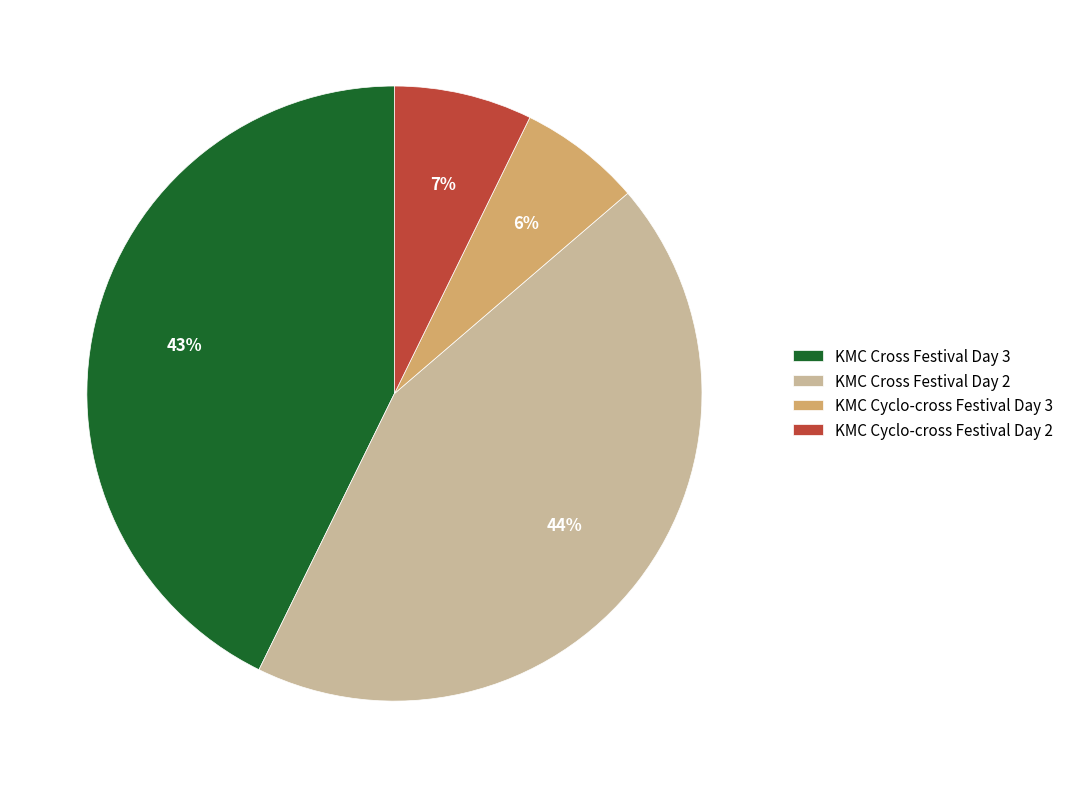

To the nearest percent, what is the difference between the KMC Cross Festival Day 3 and KMC Cross Festival Day 2 slice percentages?

1%